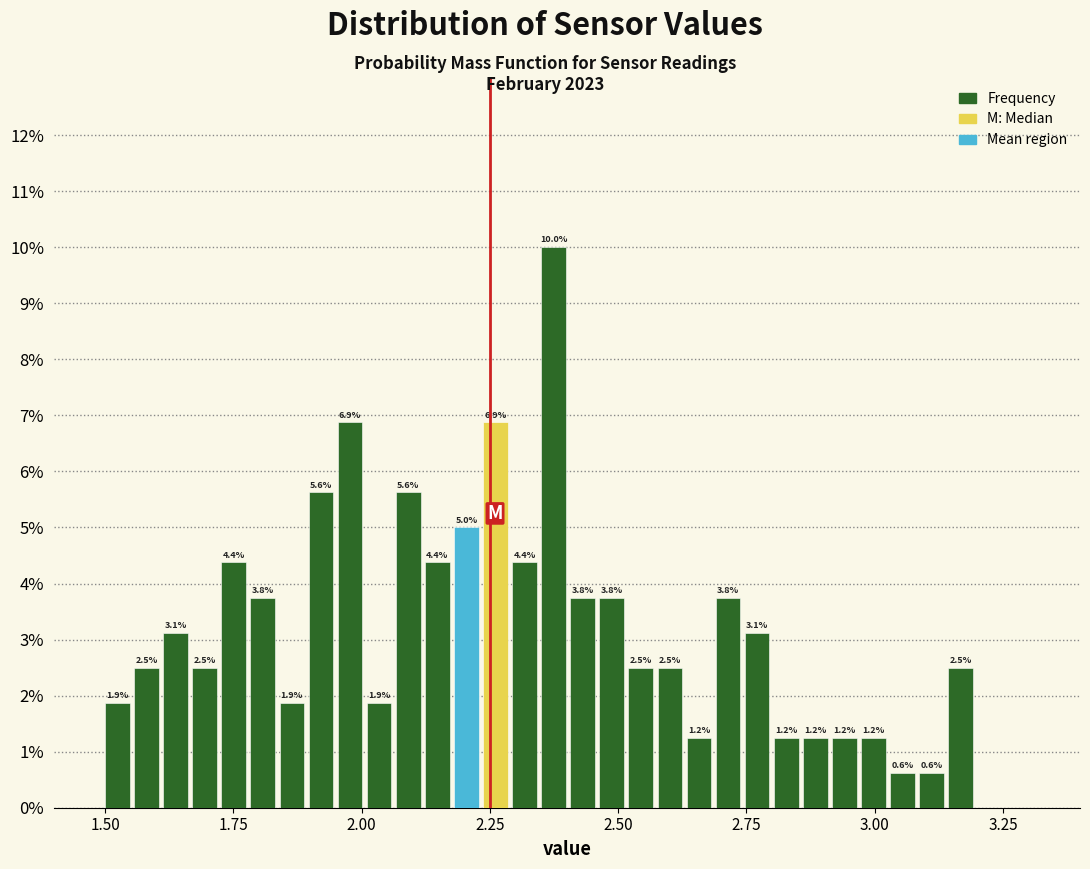

Read against the x-axis, roughly where is the centre of the tallest bar?

2.35